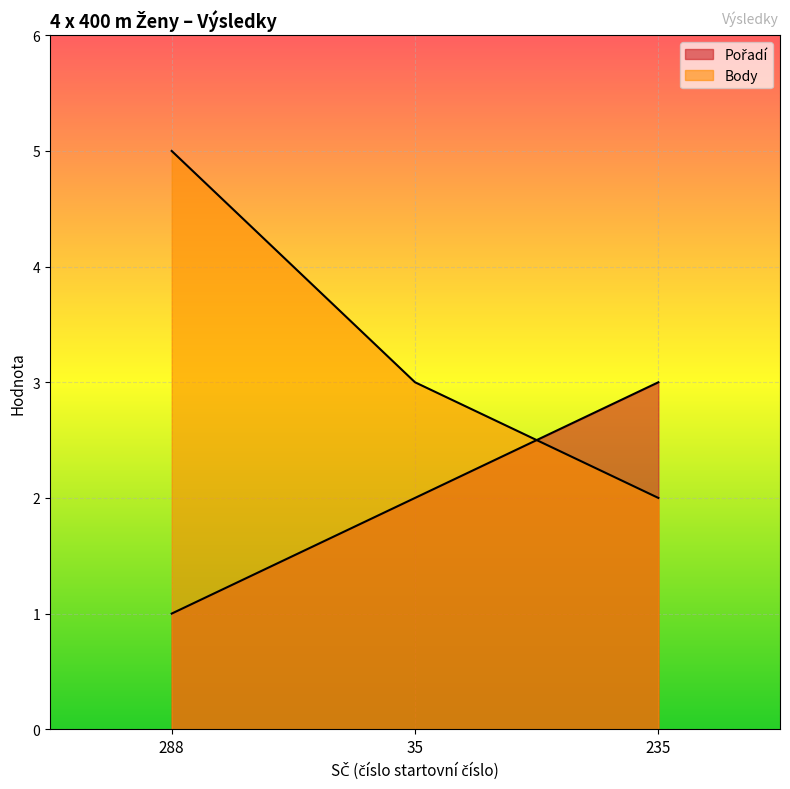

Where does the Body series first go above 3?

288